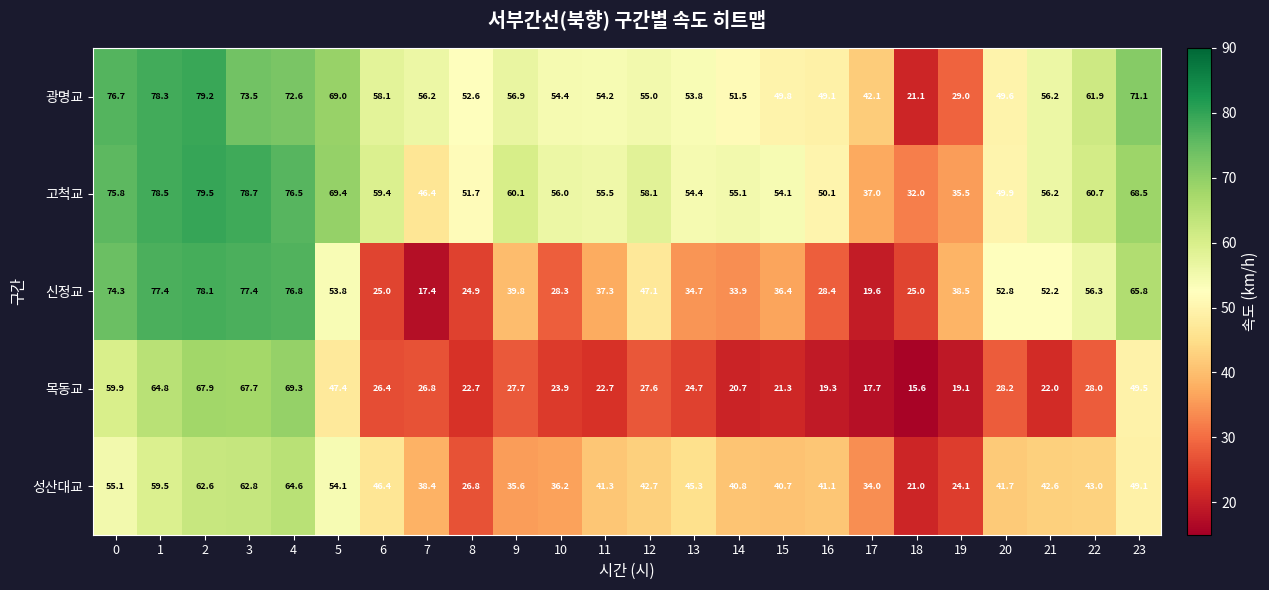

What is the minimum value for 고척교?

32.0